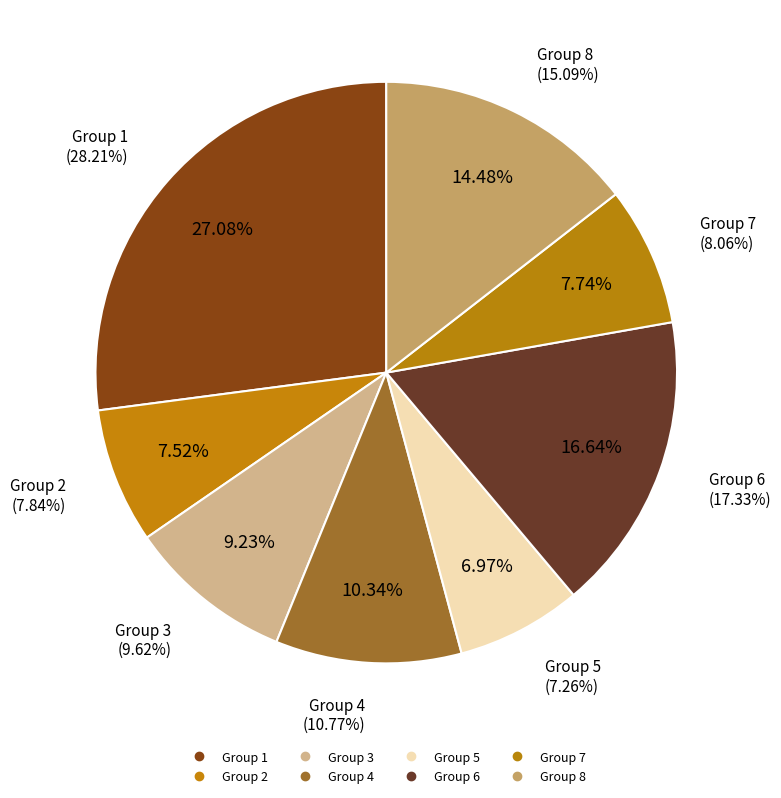

To the nearest percent, what portion does 7 represent?

8%